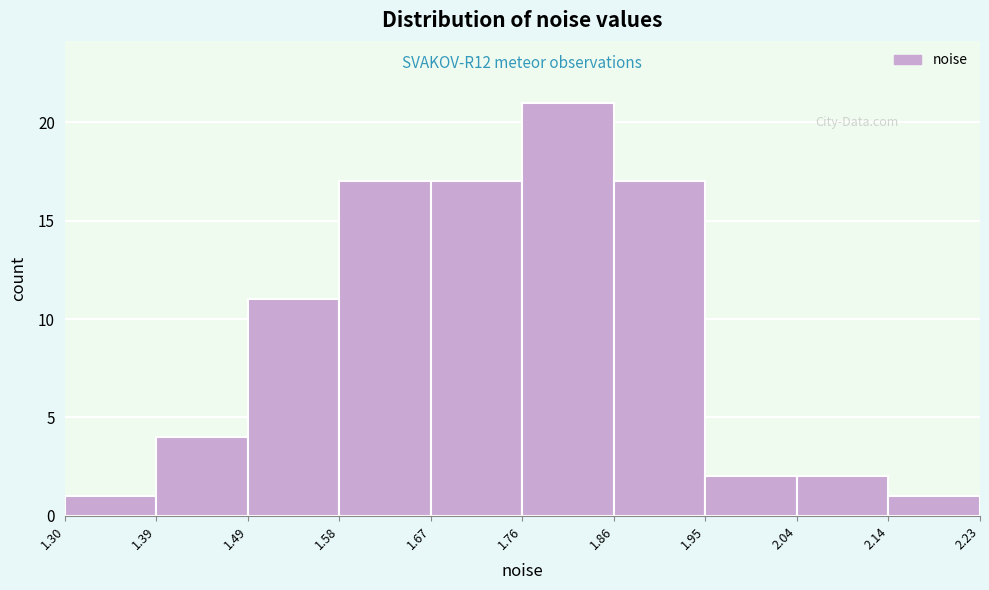

Which range on the x-axis has the tallest bar?

1.76 to 1.86